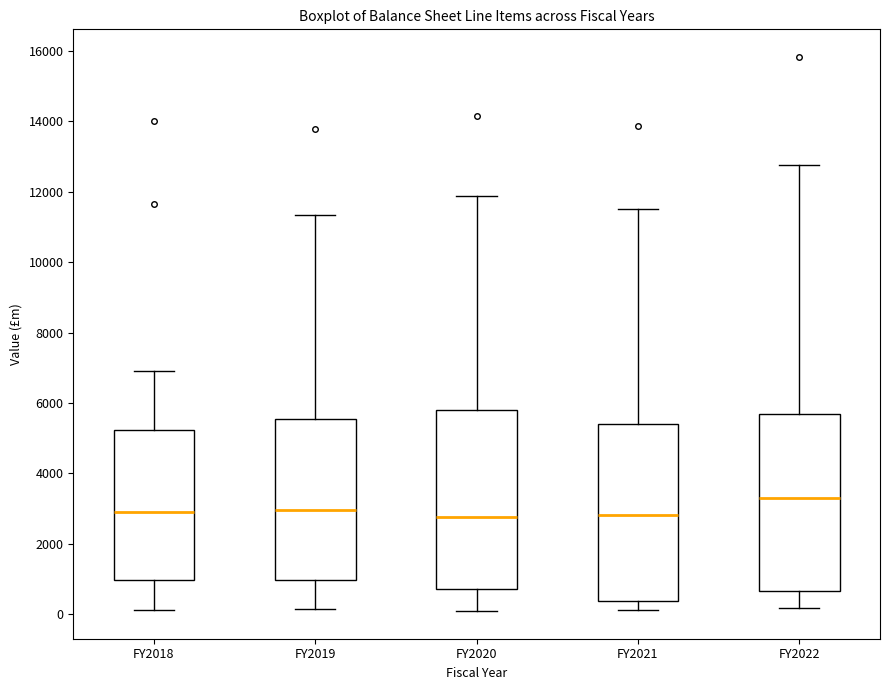

Reading left to right, read every box against the y-axis: the position of its median line, the range the box covers, and the ends of its whiskers. The values are not printed on the chart, so give them approximately, as read against the axis.

FY2018: median 2800, box 1000 to 5200, whiskers 200 to 6800
FY2019: median 3000, box 1000 to 5600, whiskers 200 to 11400
FY2020: median 2800, box 800 to 5800, whiskers 0 to 11800
FY2021: median 2800, box 400 to 5400, whiskers 200 to 11600
FY2022: median 3200, box 600 to 5600, whiskers 200 to 12800